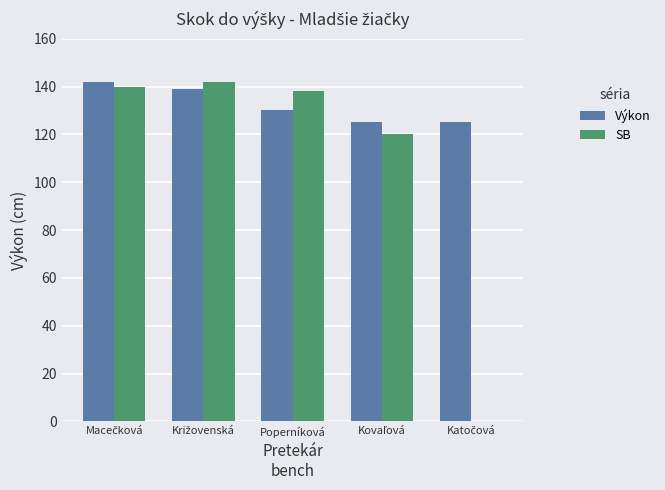

Which series has the largest total across all categories?

Výkon